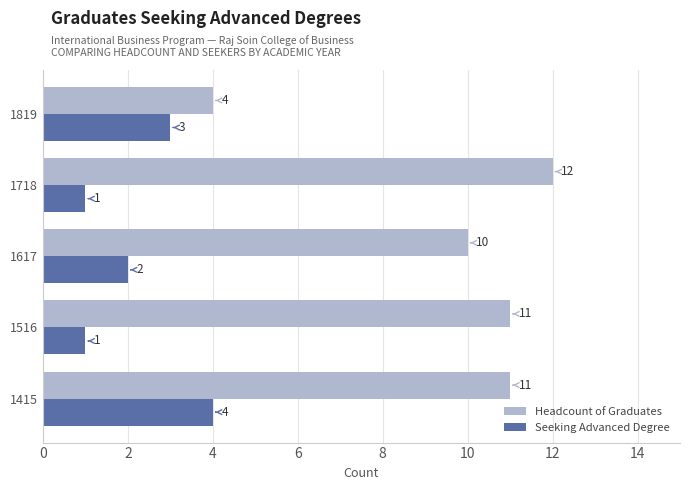

What is the sum of all Headcount of Graduates values?

48